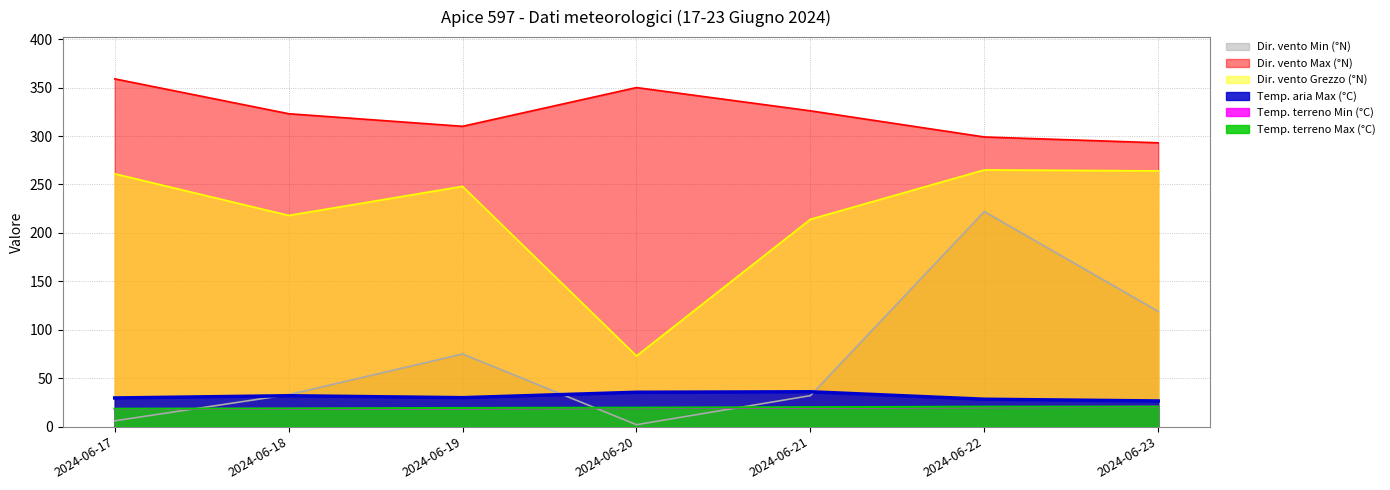

What is the difference between the maximum and minimum values in the Dir. vento Min (°N) series?

220.0